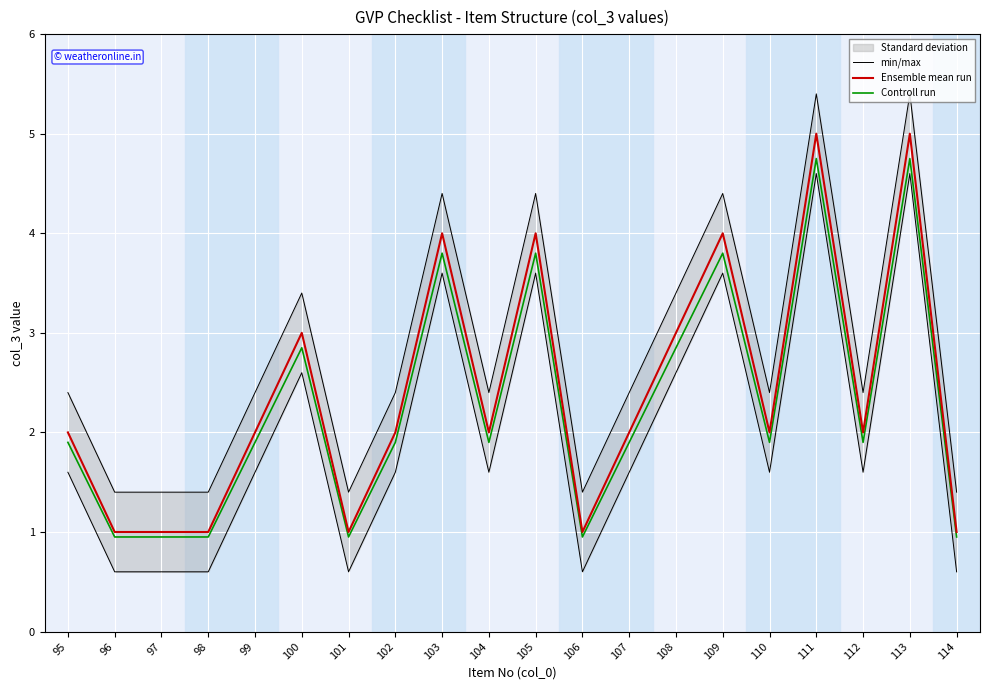

True or false: min/max and Controll run cross at least once.

False